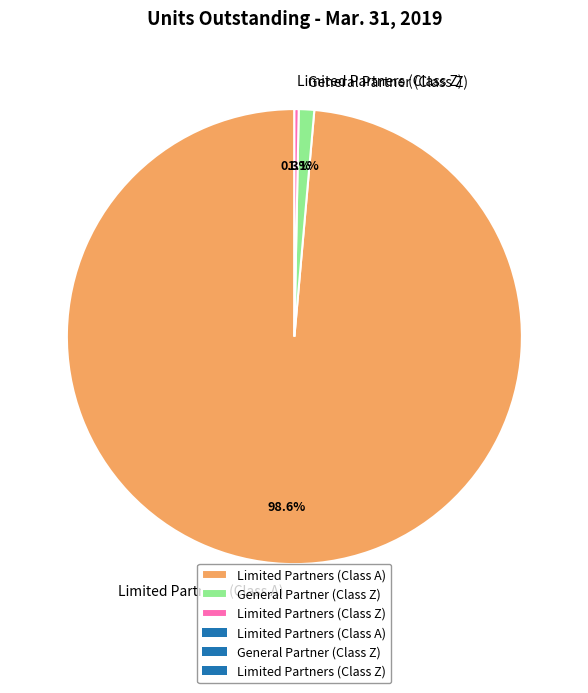

The General Partner (Class Z) slice represents 11% of the pie. True or false?

False